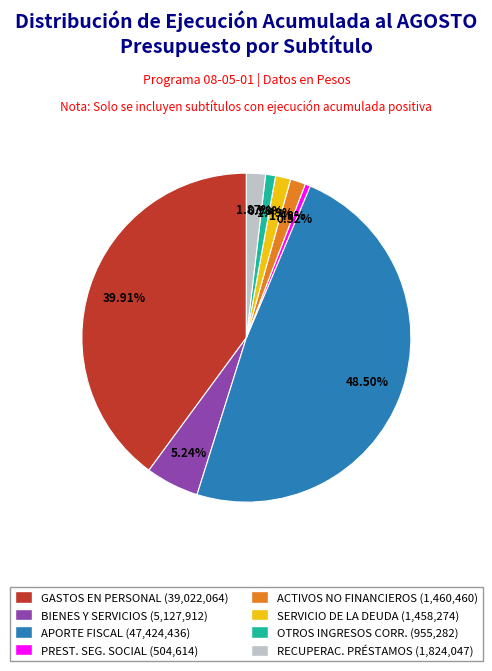

Is there any slice that represents more than half of the pie?

No